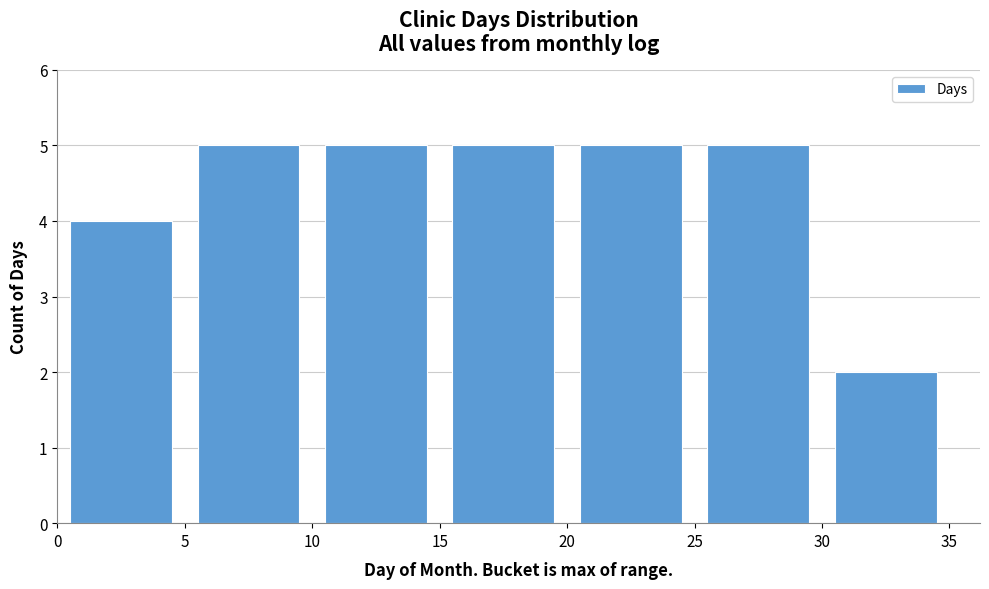

What is the height of the bar covering 15 to 20 on the x-axis? The values are not printed on the chart, so give them approximately, as read against the axis.

5